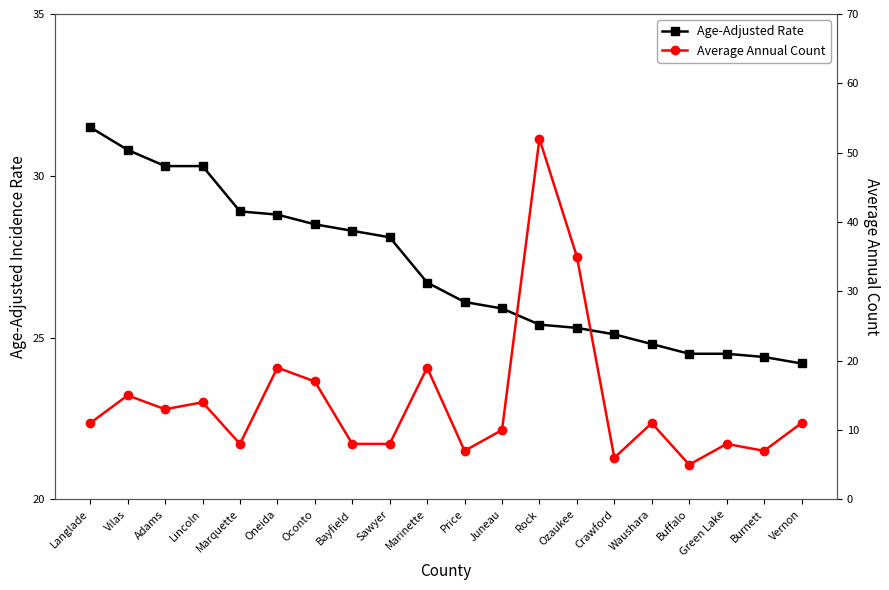

What is the difference between the Average Annual Count values at Oconto and Lincoln?

3.0